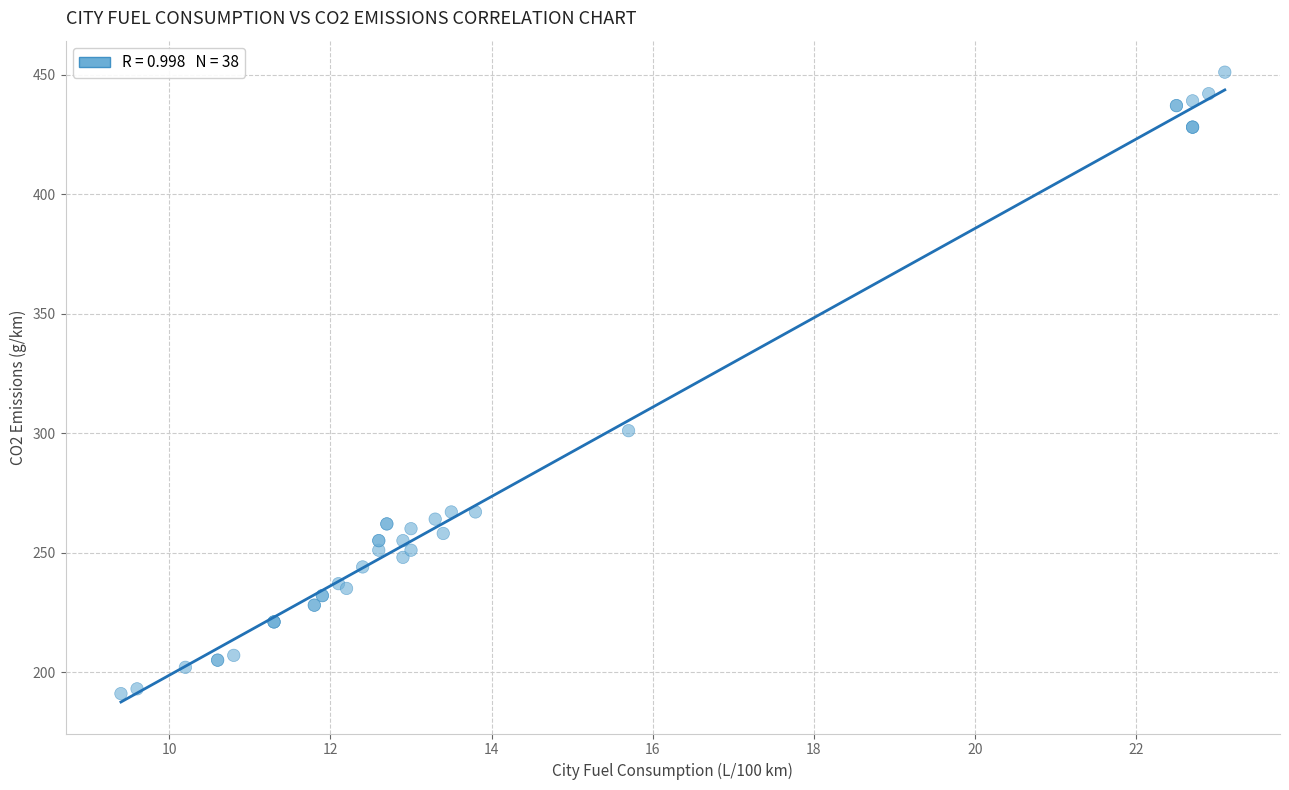

What Y value in the scatter plot is closest to 321?

301